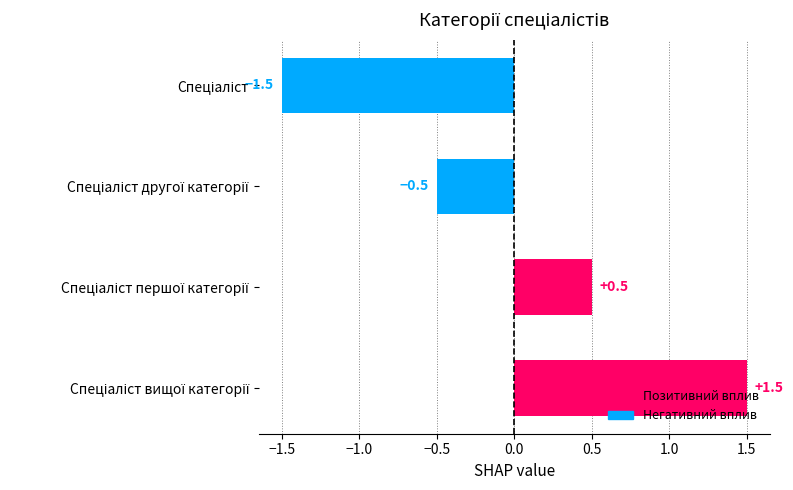

What is the difference between the second highest and minimum values?

2.0